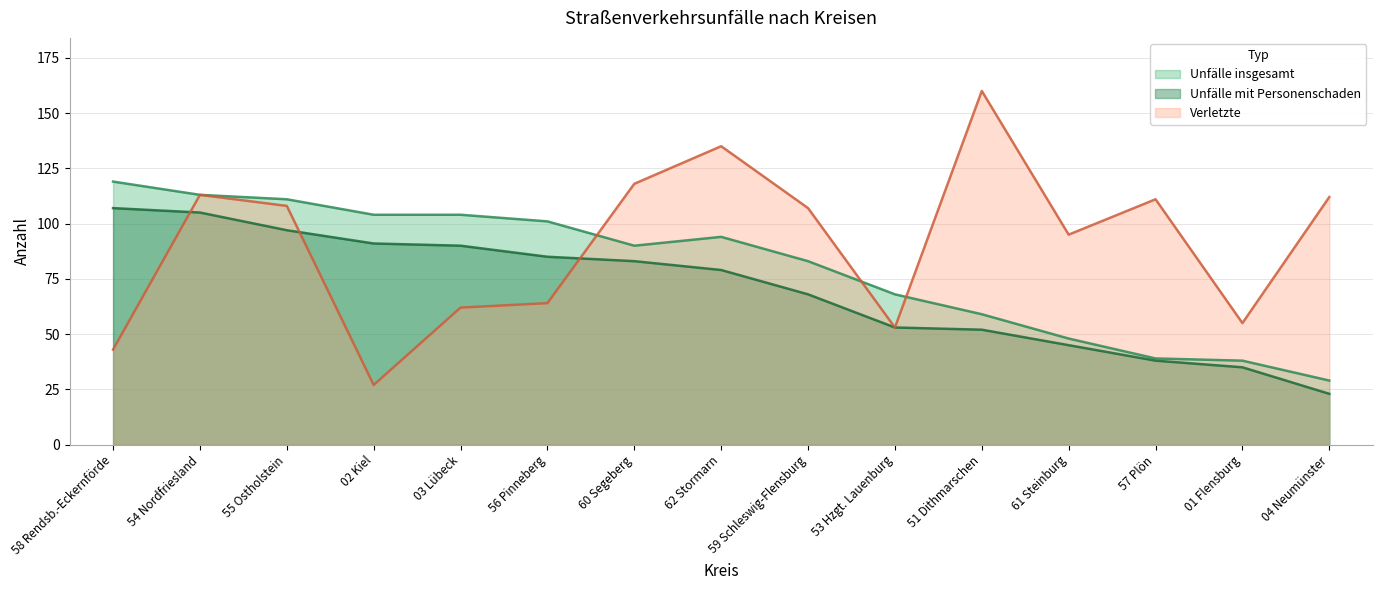

What is the label of the 5th point from the right?

51 Dithmarschen